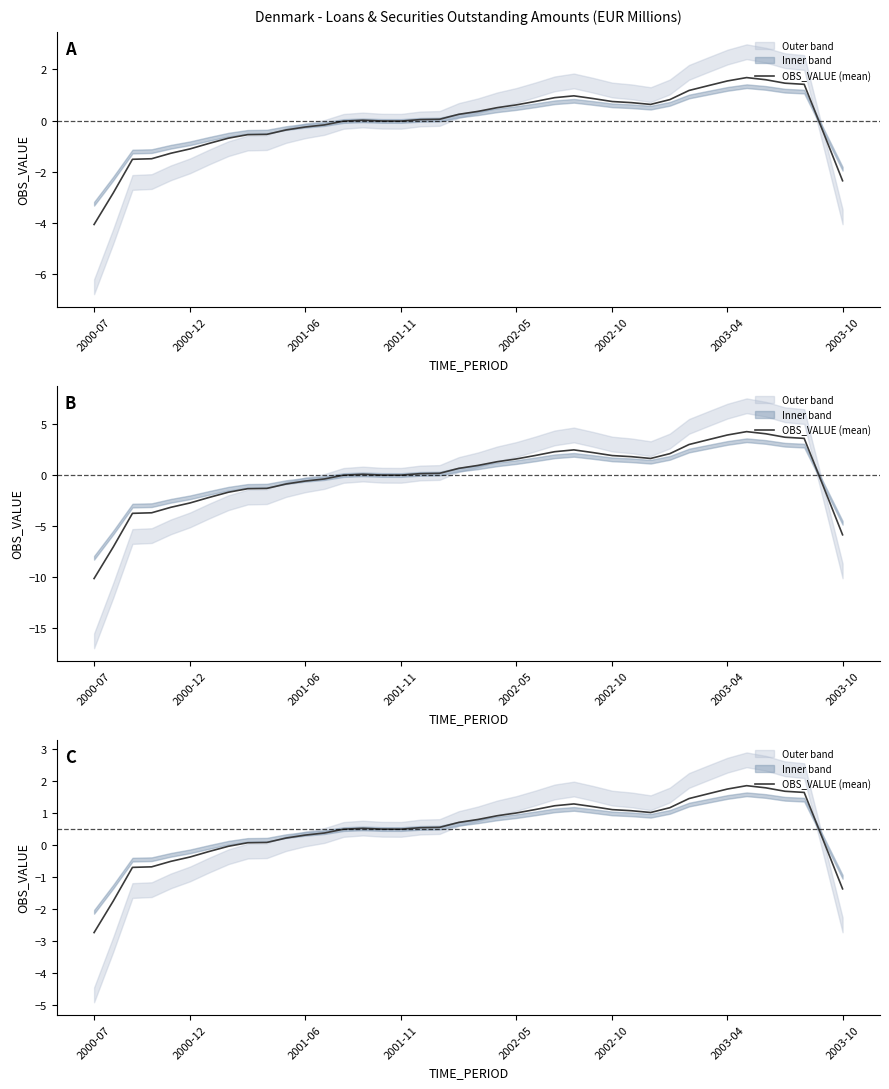

How many data points are less than 0?

9